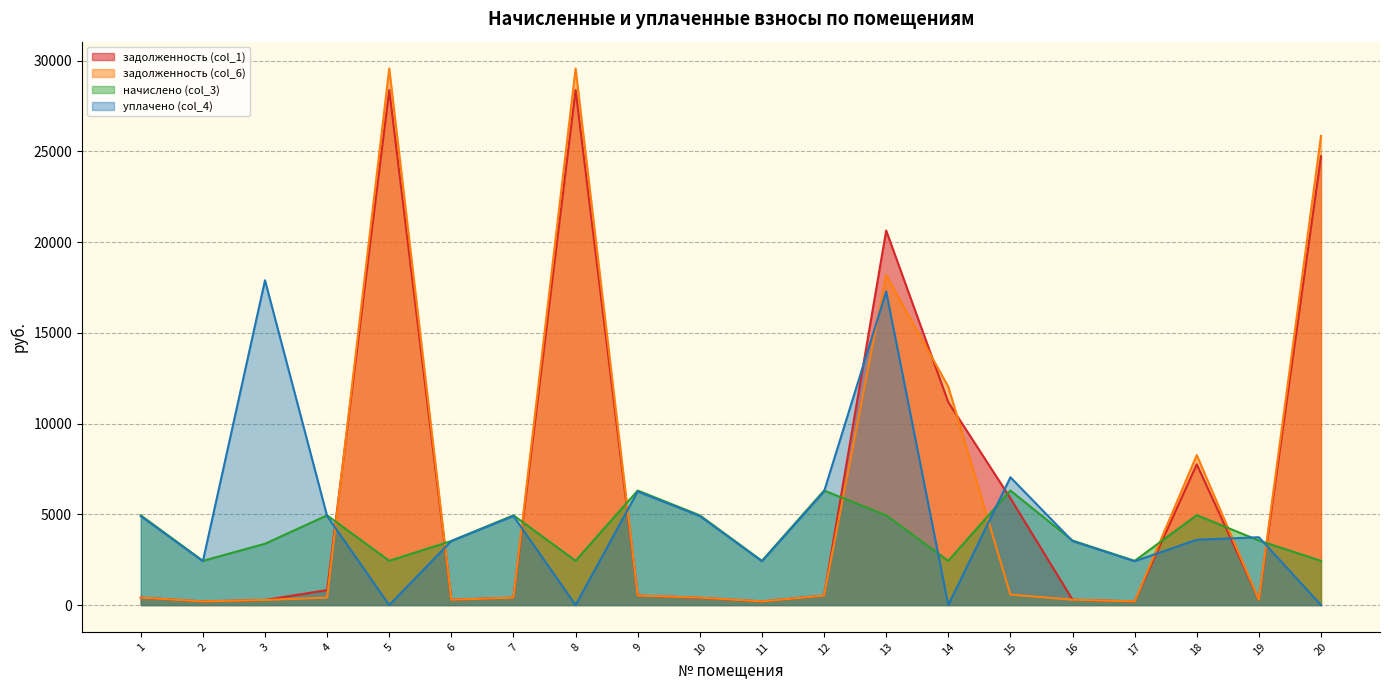

How many lines are shown in the chart?

4